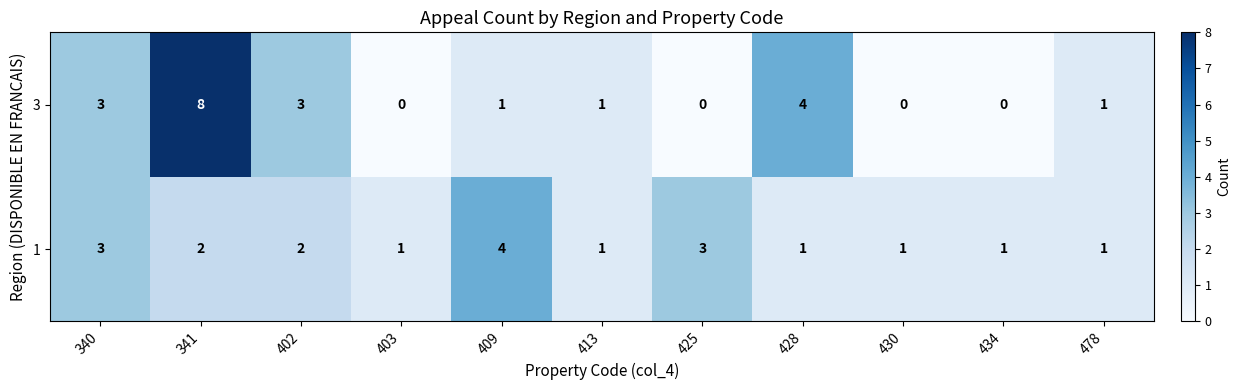

How many categories are shown in the chart?

11